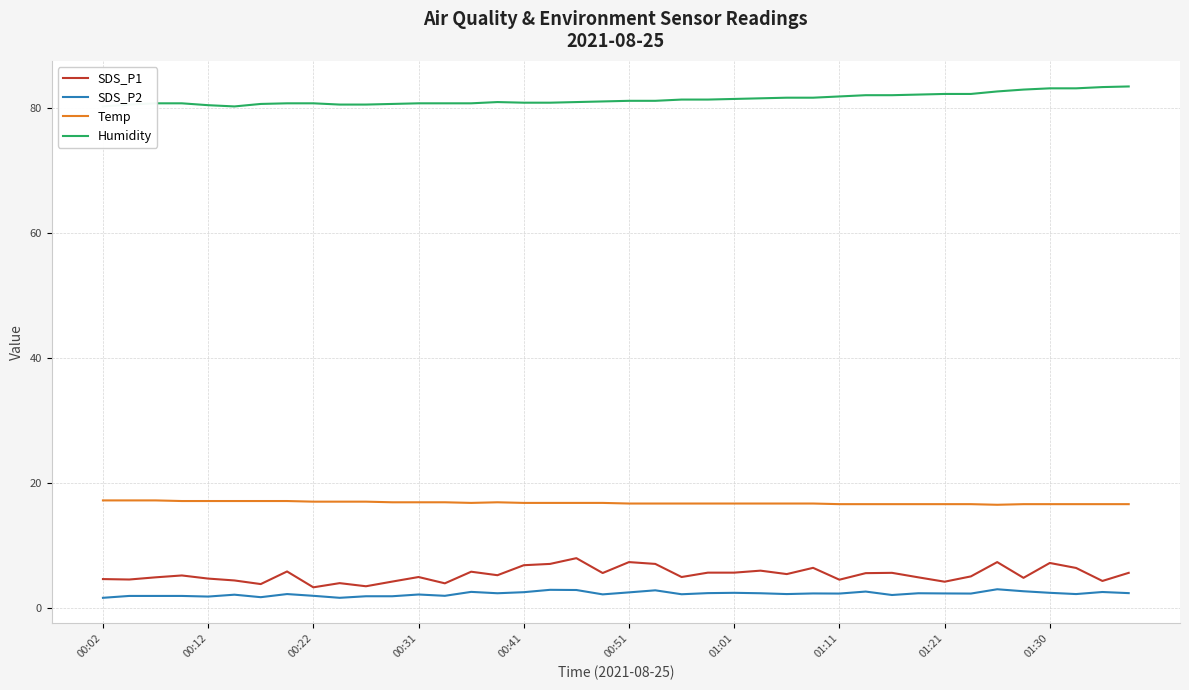

In Humidity, how many points are higher than both neighbors (excluding endpoints)?

1